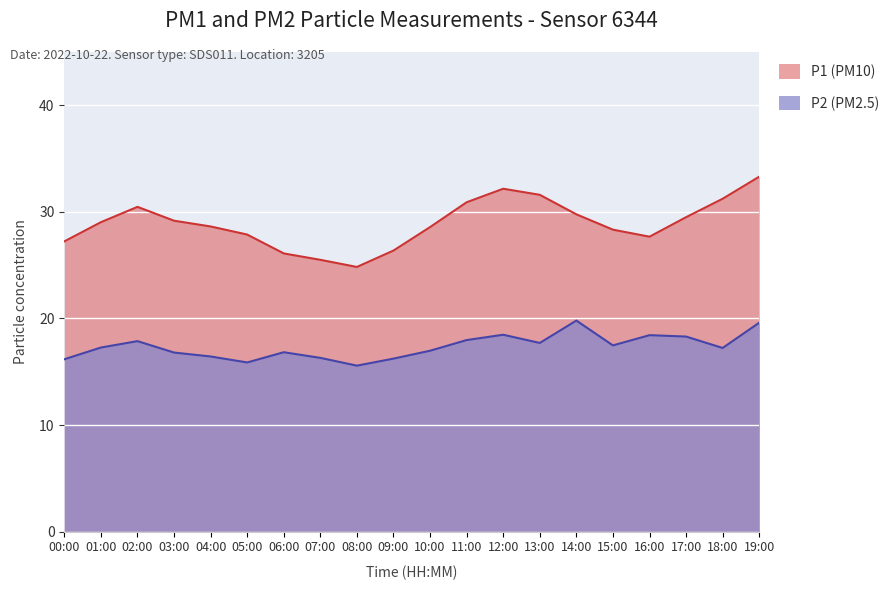

Rank the categories by P1 value from lowest to highest.

08:00, 07:00, 06:00, 09:00, 00:00, 16:00, 05:00, 15:00, 10:00, 04:00, 01:00, 03:00, 17:00, 14:00, 02:00, 11:00, 18:00, 13:00, 12:00, 19:00